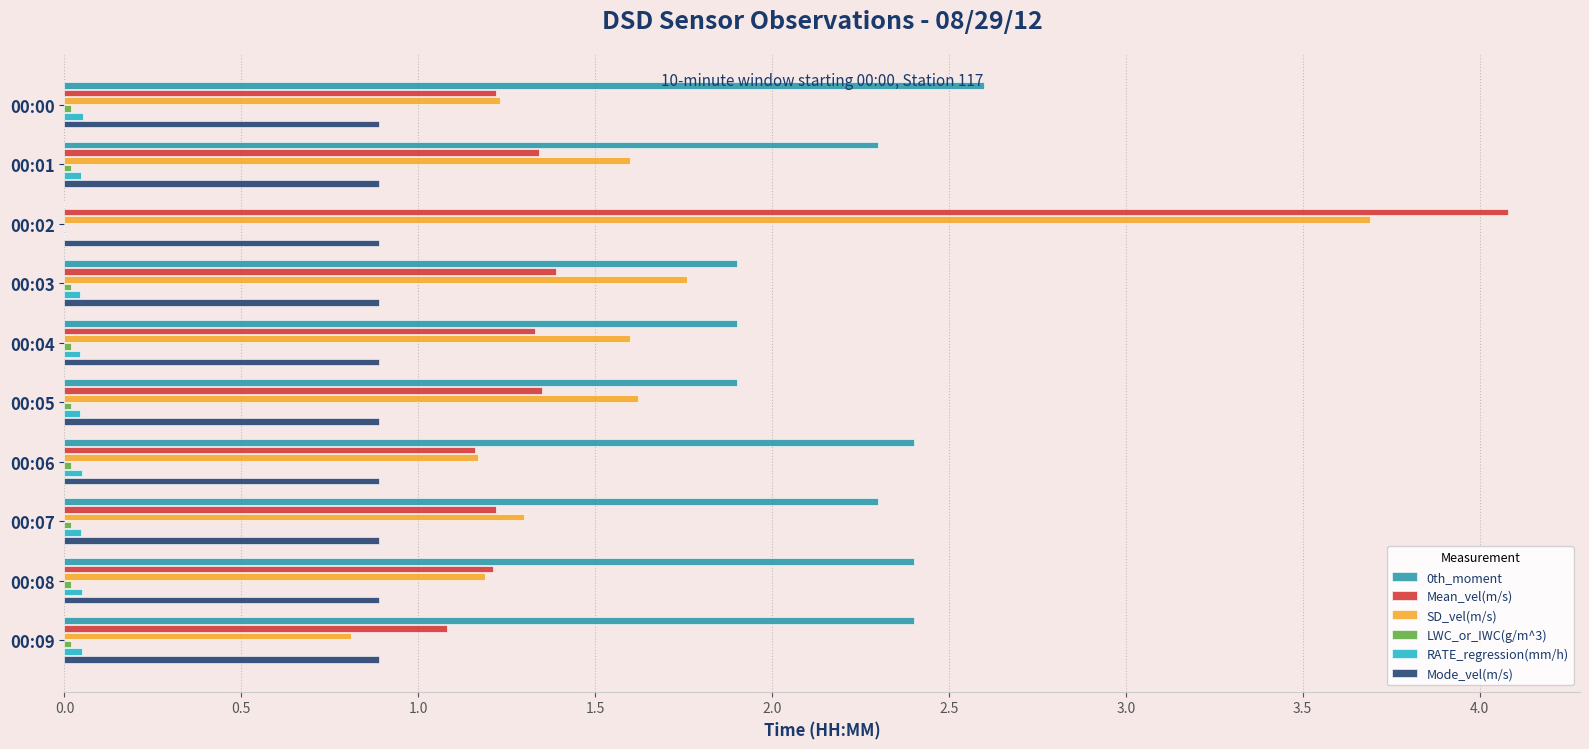

Is the value of Mode_vel(m/s) at 00:06 greater than the value of RATE_regression(mm/h) at 00:02?

Yes